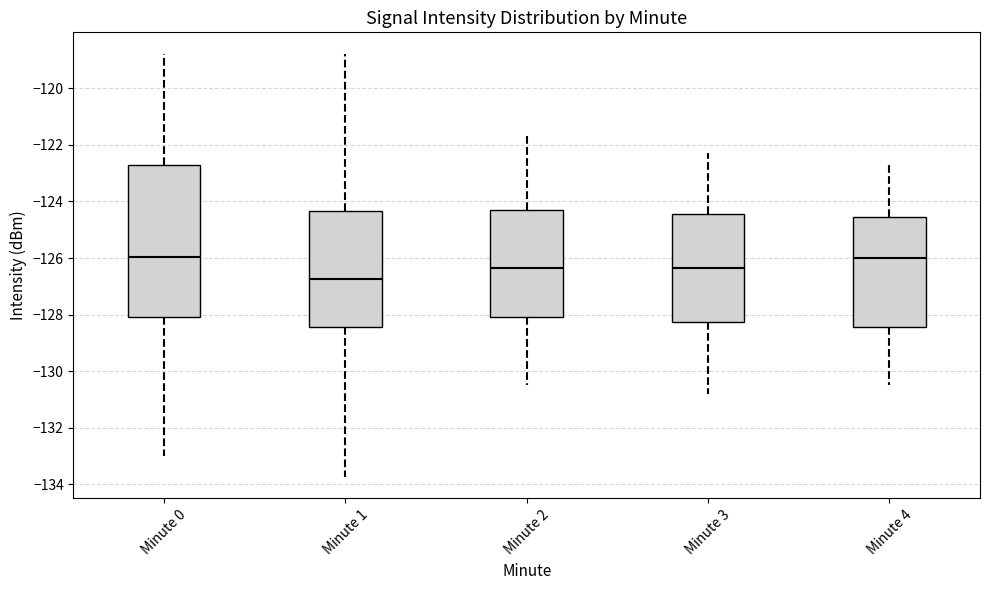

Reading left to right, transcribe this box plot: for each box, give where its median line is, the range the box spans, and where its two whiskers end, as read against the y-axis. The values are not printed on the chart, so give them approximately, as read against the axis.

Minute 0: median -126.0, box -128.0 to -122.8, whiskers -133.0 to -118.8
Minute 1: median -126.8, box -128.4 to -124.4, whiskers -133.8 to -118.8
Minute 2: median -126.4, box -128.0 to -124.2, whiskers -130.4 to -121.6
Minute 3: median -126.4, box -128.2 to -124.4, whiskers -130.8 to -122.2
Minute 4: median -126.0, box -128.4 to -124.6, whiskers -130.4 to -122.6